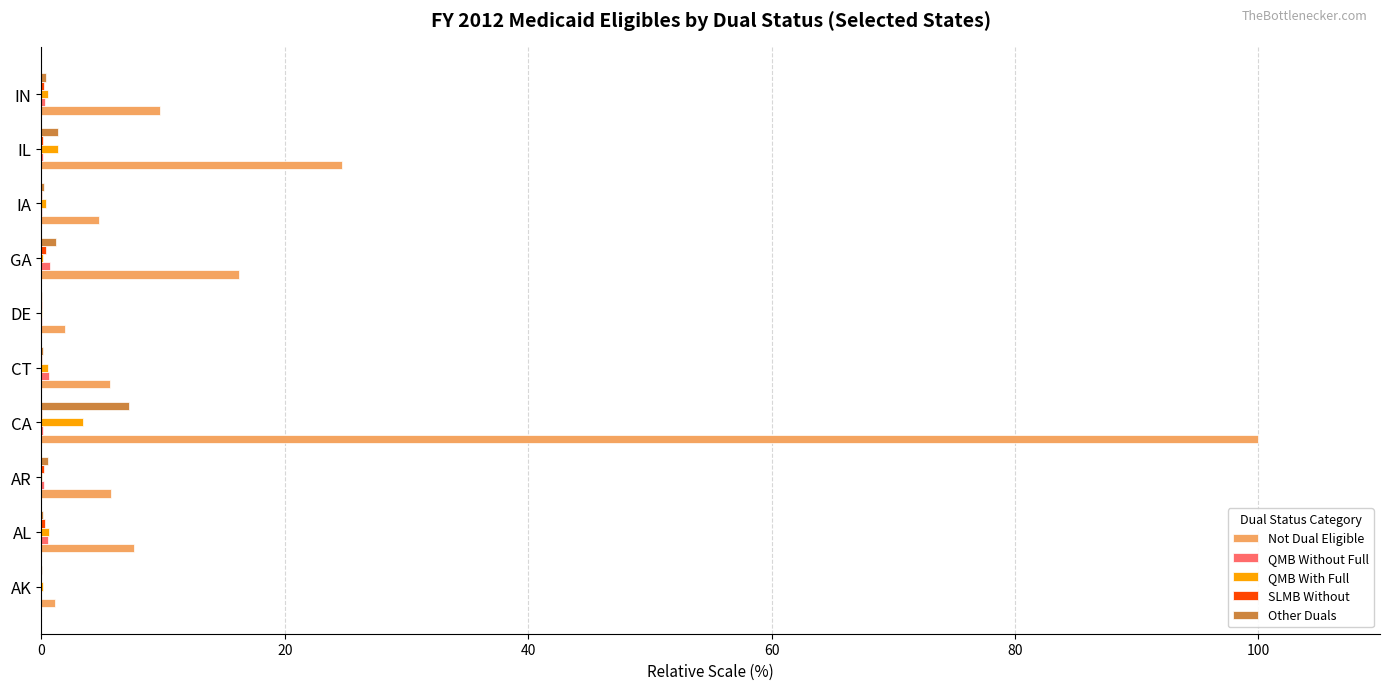

At which category is the sum across all series the highest?

CA